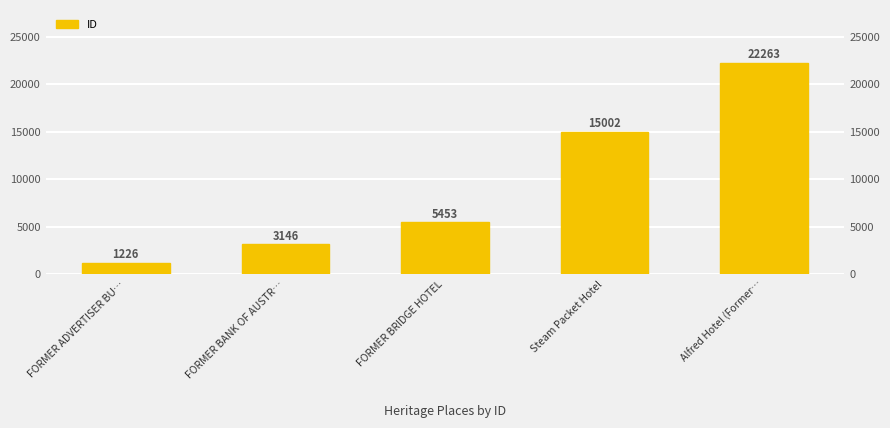

The value at Steam Packet Hotel is 15002. True or false?

True